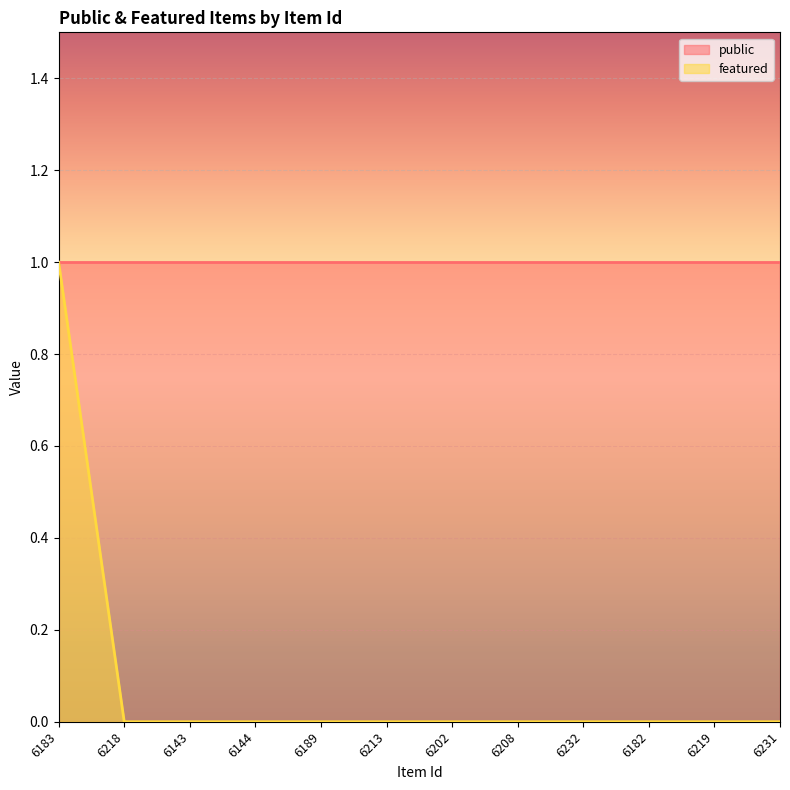

What is the difference between the maximum and second lowest values?

1